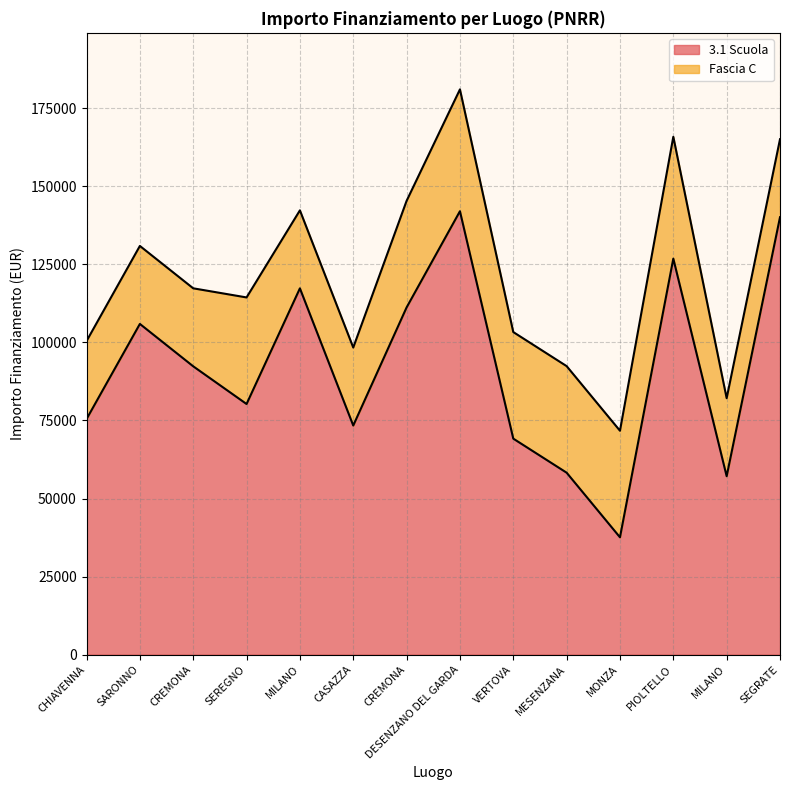

What is the difference between the second highest and minimum values?

102509.9